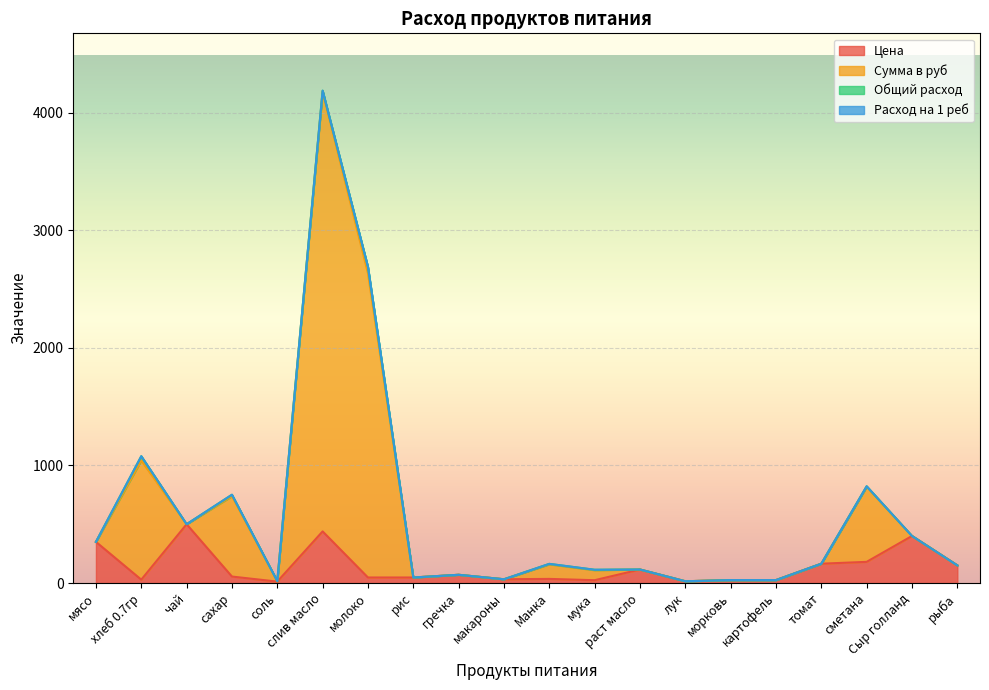

Where does the Сумма в руб series first go above 162?

мясо